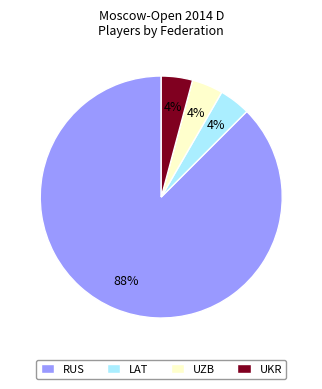

How many segments does this pie chart have?

4